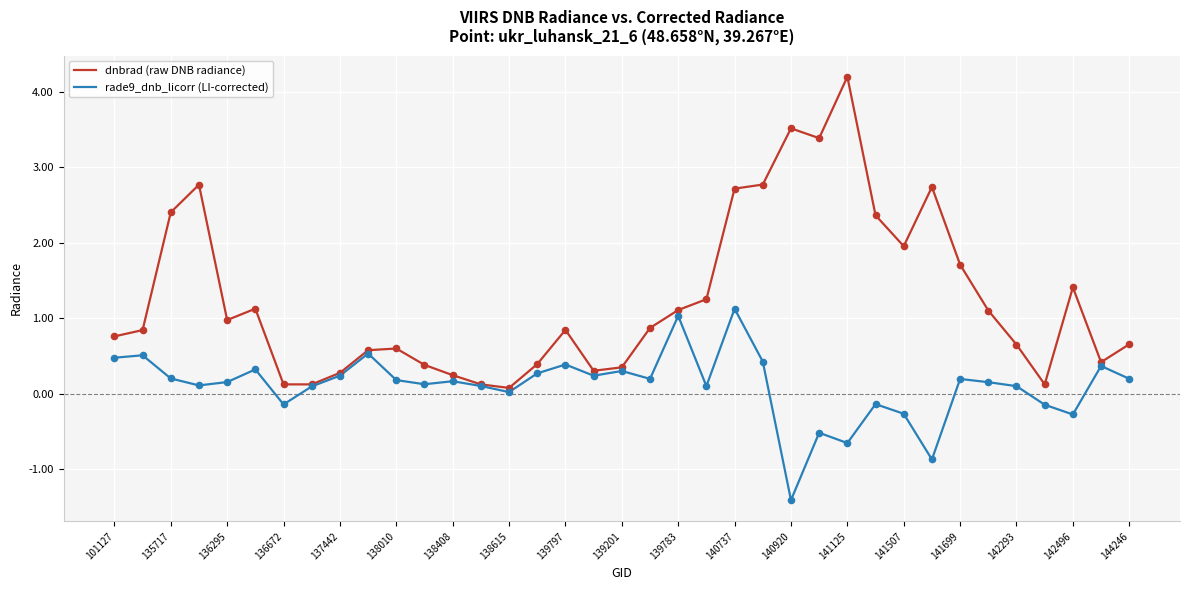

Which series has the largest total across all categories?

dnbrad (raw DNB radiance)